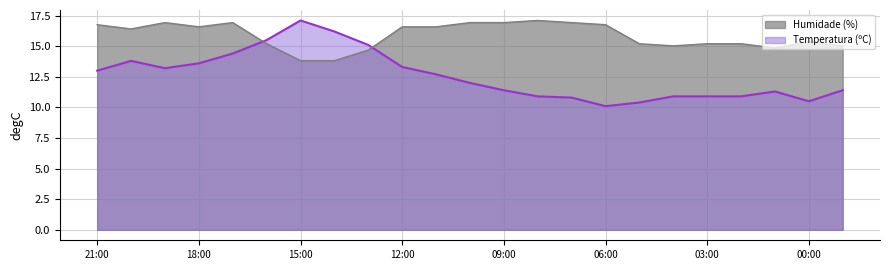

At which category does Temperatura (ºC) reach its first local peak?

20:00